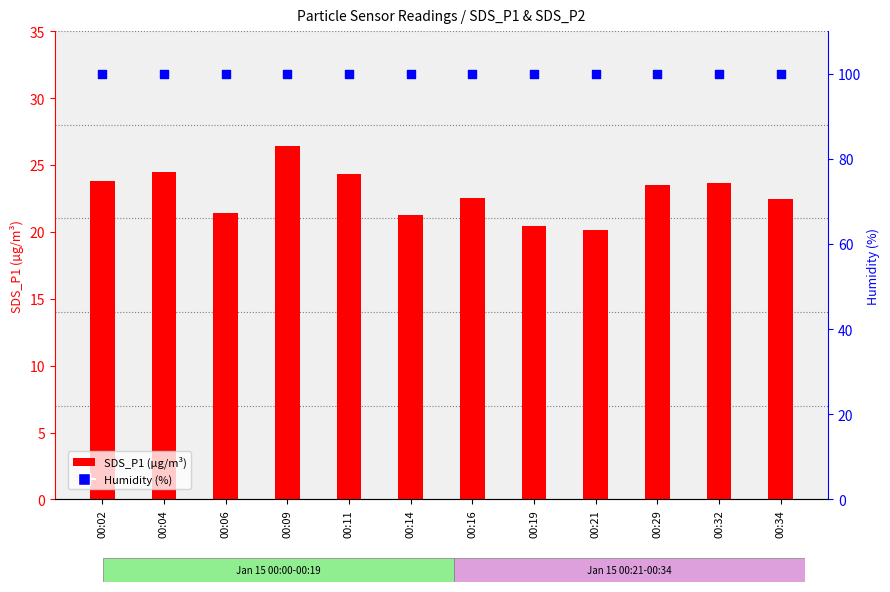

At how many categories does at least one series exceed 23?

12